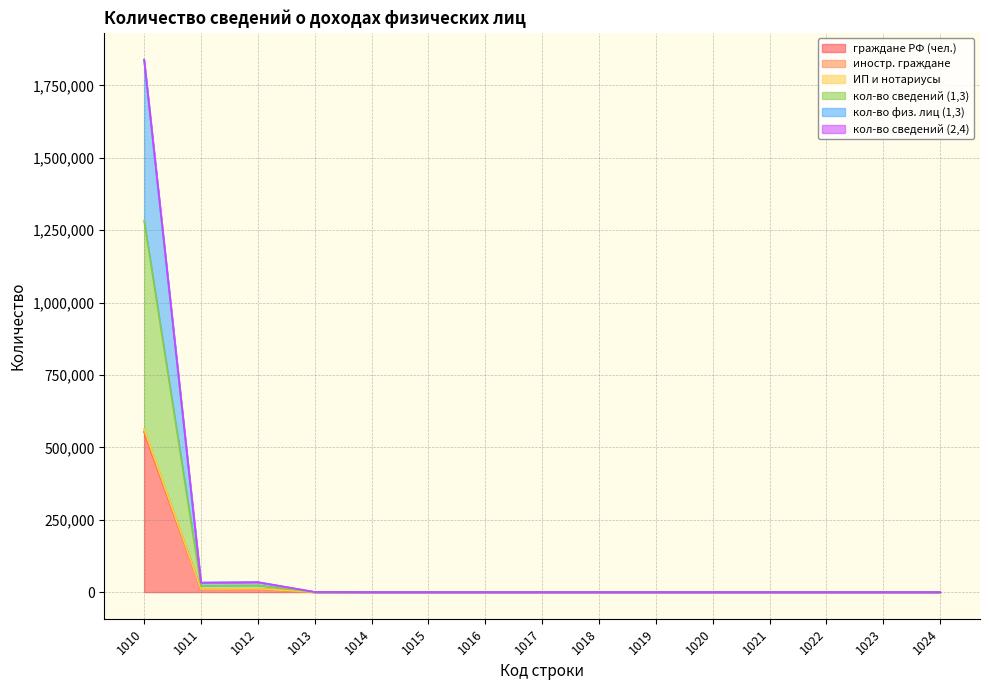

How many values in the граждане РФ (чел.) series exceed 4?

7